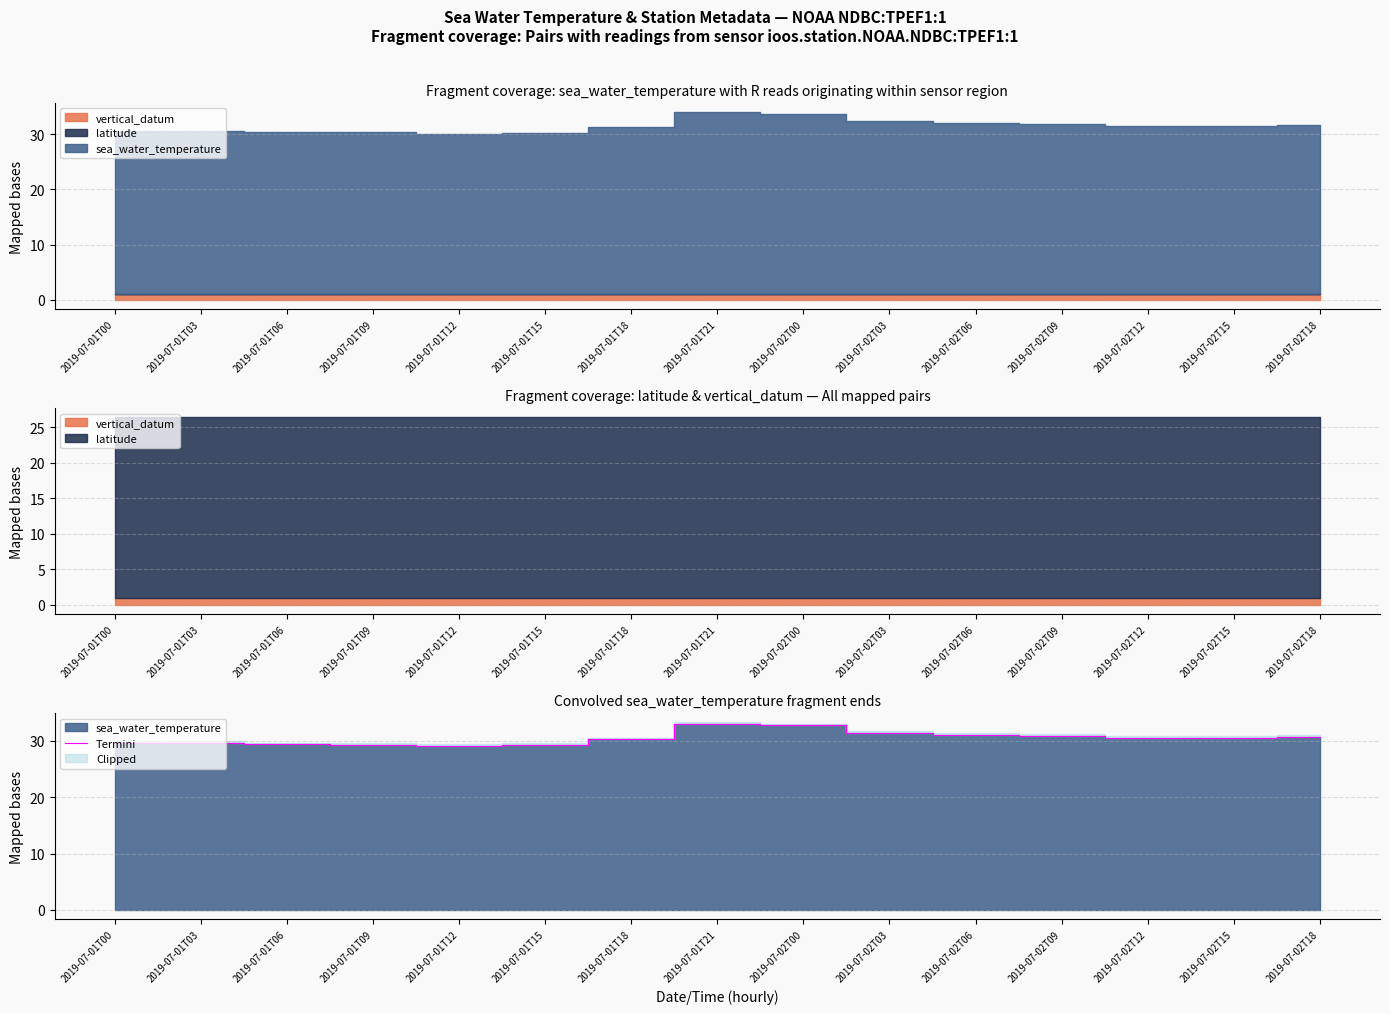

Rank the categories by value from highest to lowest.

2019-07-01T21, 2019-07-02T00, 2019-07-02T03, 2019-07-02T06, 2019-07-02T09, 2019-07-02T18, 2019-07-02T15, 2019-07-02T12, 2019-07-01T18, 2019-07-01T00, 2019-07-01T03, 2019-07-01T06, 2019-07-01T09, 2019-07-01T15, 2019-07-01T12